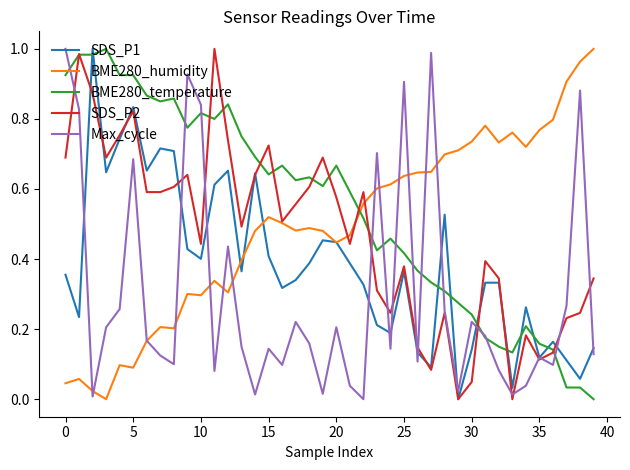

True or false: BME280_temperature and SDS_P1 intersect in this chart.

True